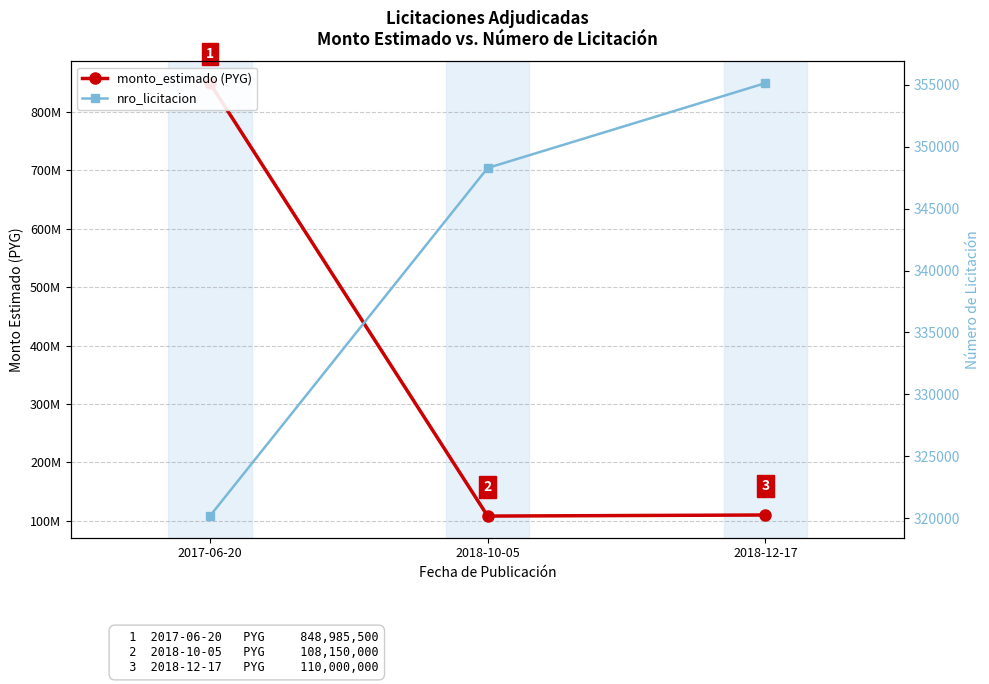

How many values in the nro_licitacion series are below 348286?

1